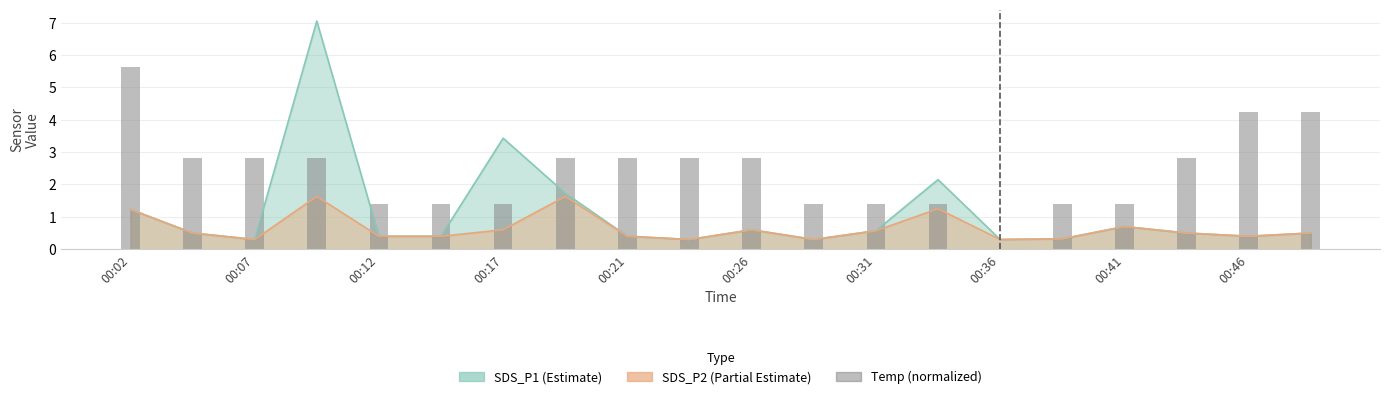

At which category does the chart reach its minimum across all series?

00:36